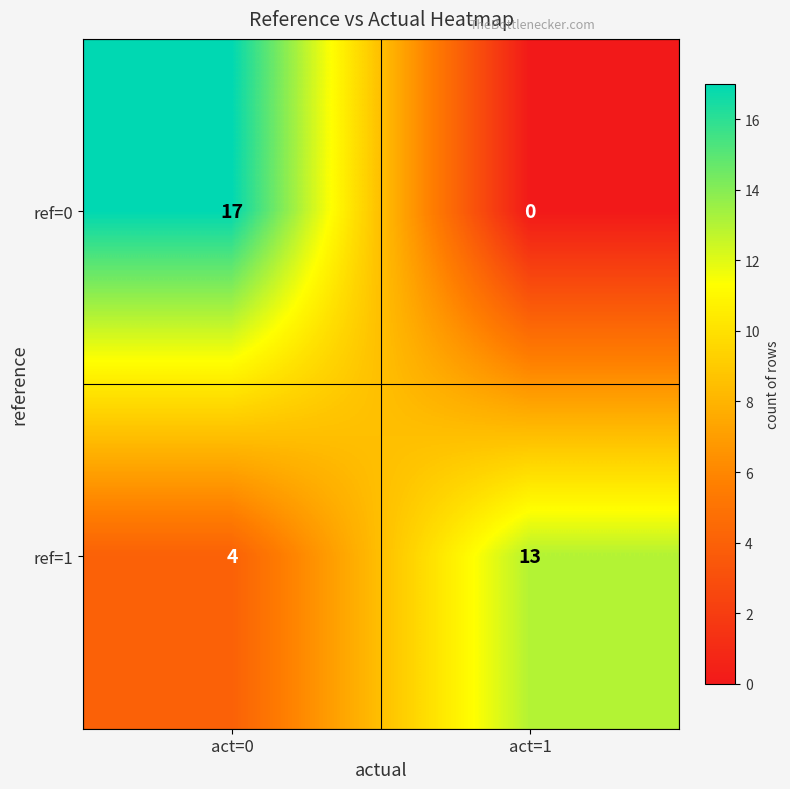

Count the number of data series in this chart.

2